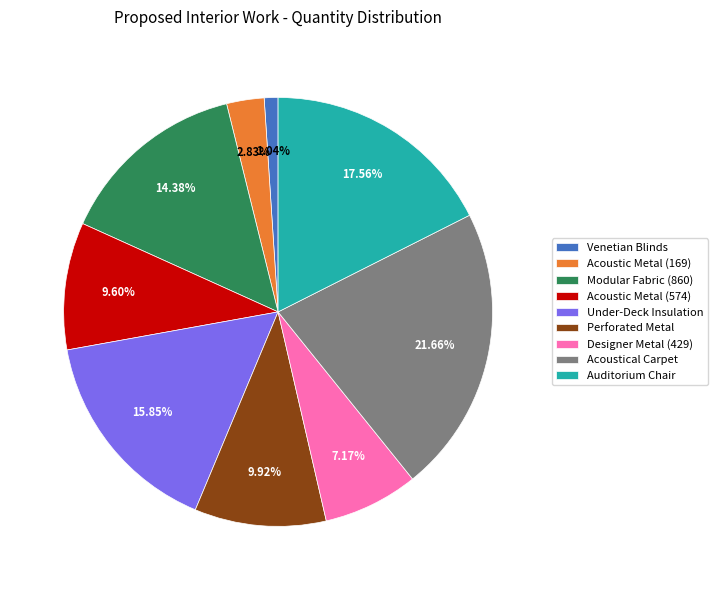

To the nearest percent, what is the combined percentage of Designer Metal (429) and Acoustic Metal (574)?

17%